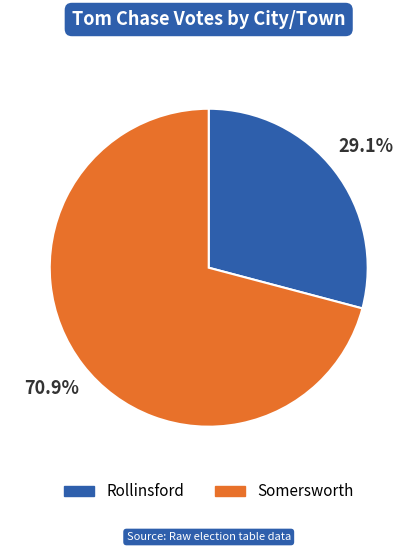

Count the number of slices in the pie.

2